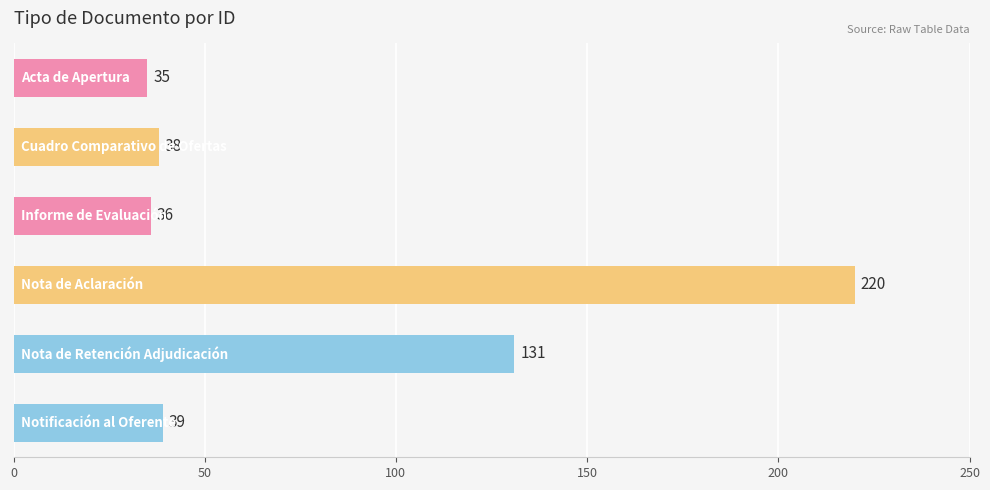

What is the sum of all values?

499